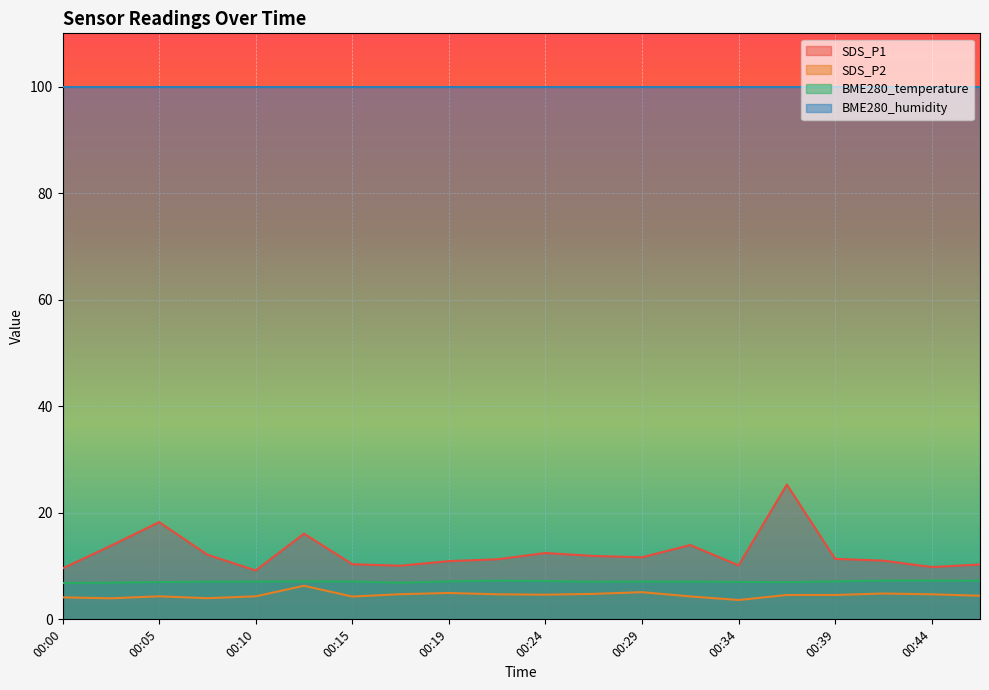

How many interior local peaks does the BME280_temperature series have?

3